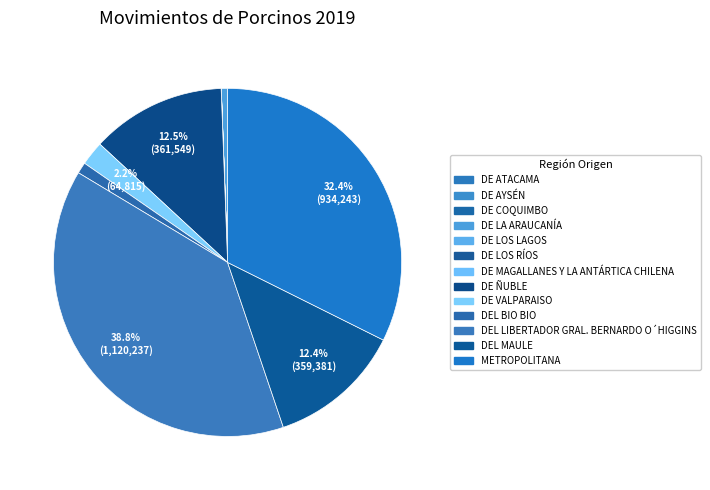

To the nearest percent, what is the average slice percentage?

8%